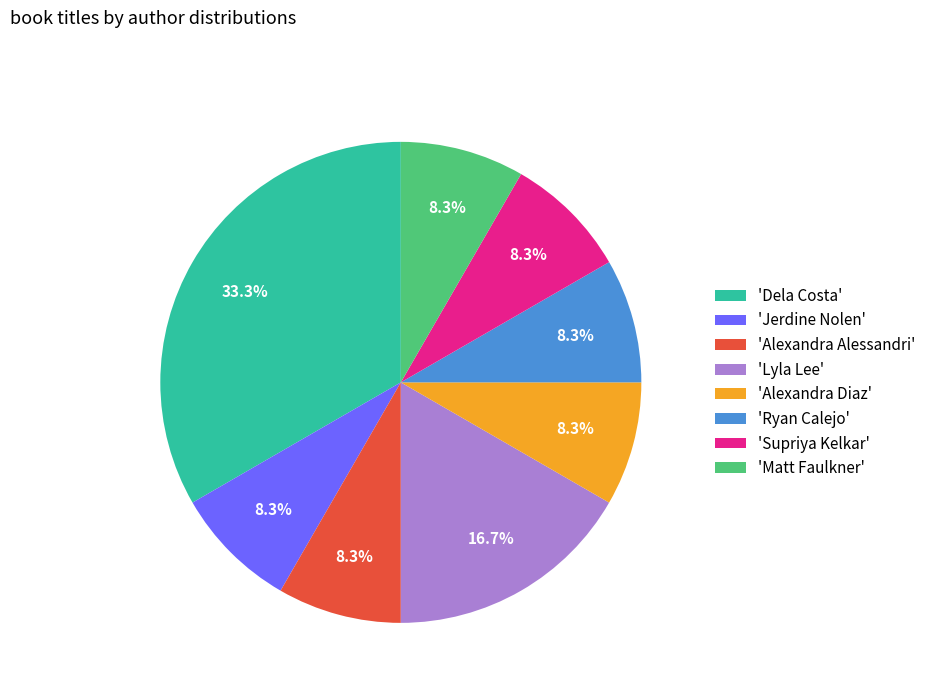

Approximately how many times larger is the value at 'Matt Faulkner' compared to 'Alexandra Alessandri'?

1.0